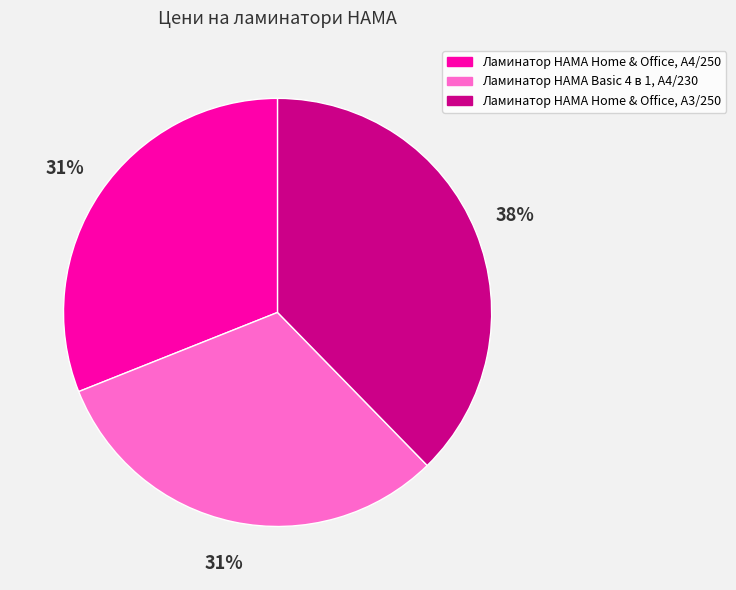

To the nearest percent, what is the combined percentage of Ламинатор HAMA Home & Office, A4/250 and Ламинатор HAMA Home & Office, A3/250?

69%